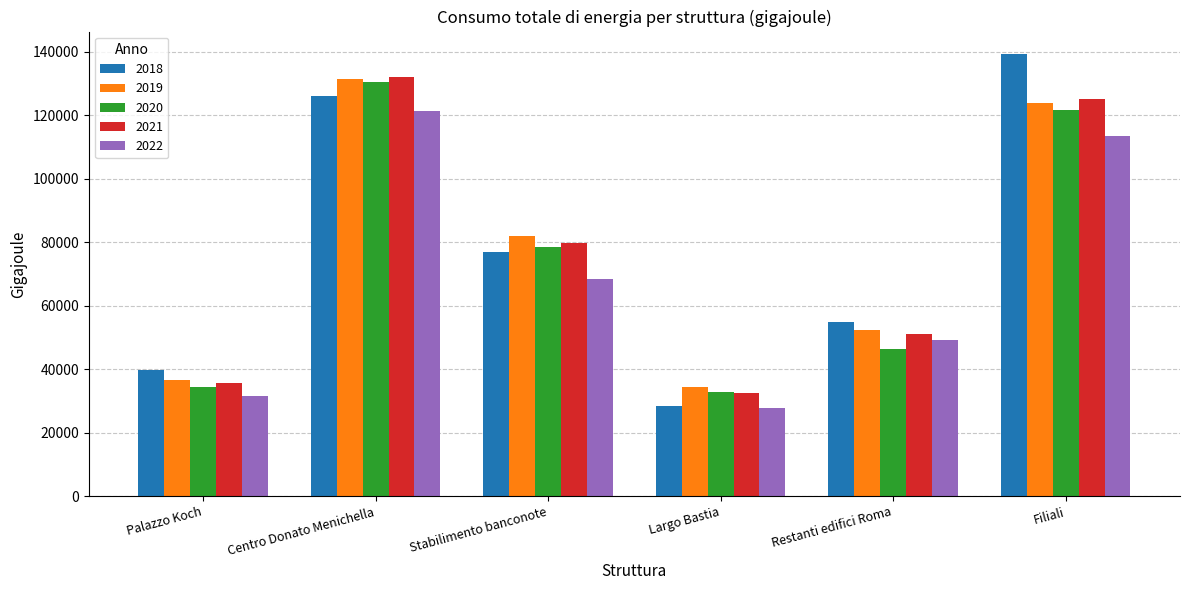

What is the minimum value for 2018?

28368